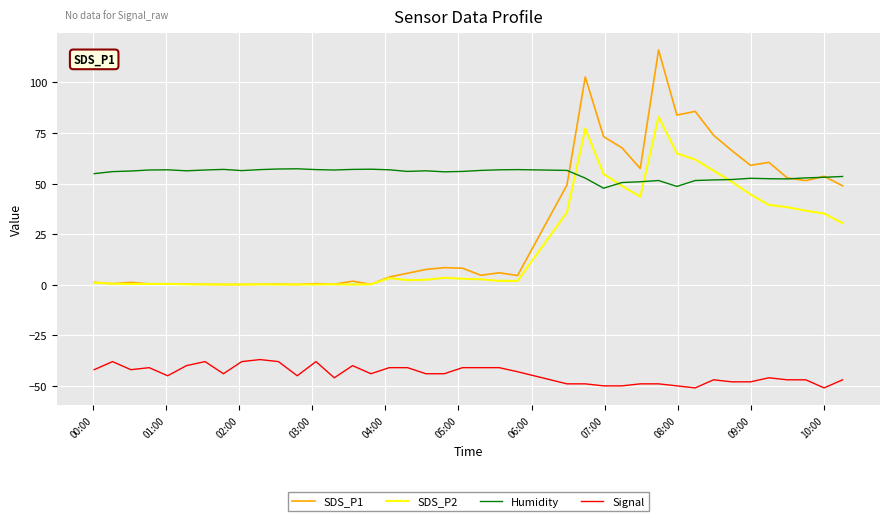

What is the sum of all Humidity values?

2187.5